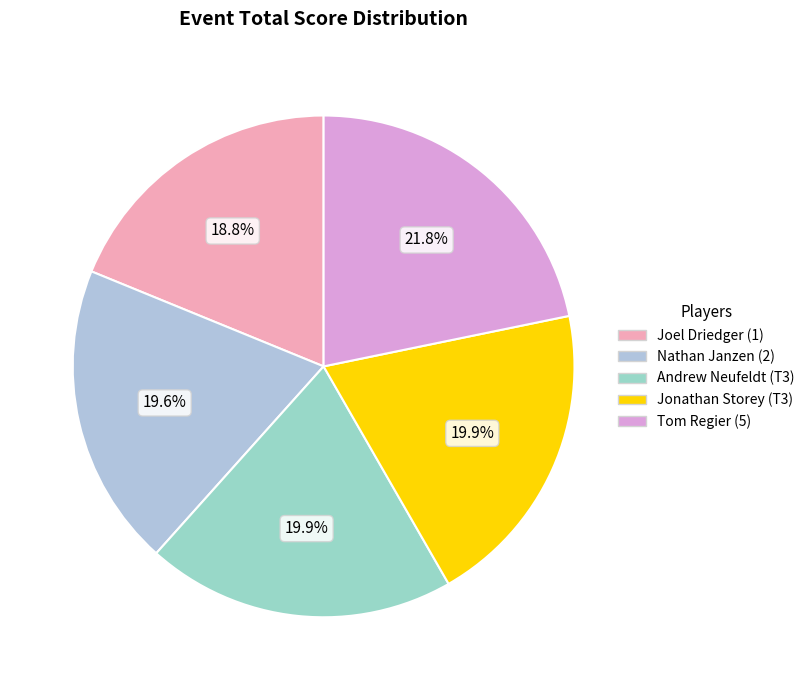

Is it true that Tom Regier (5) is 22% of the pie?

True